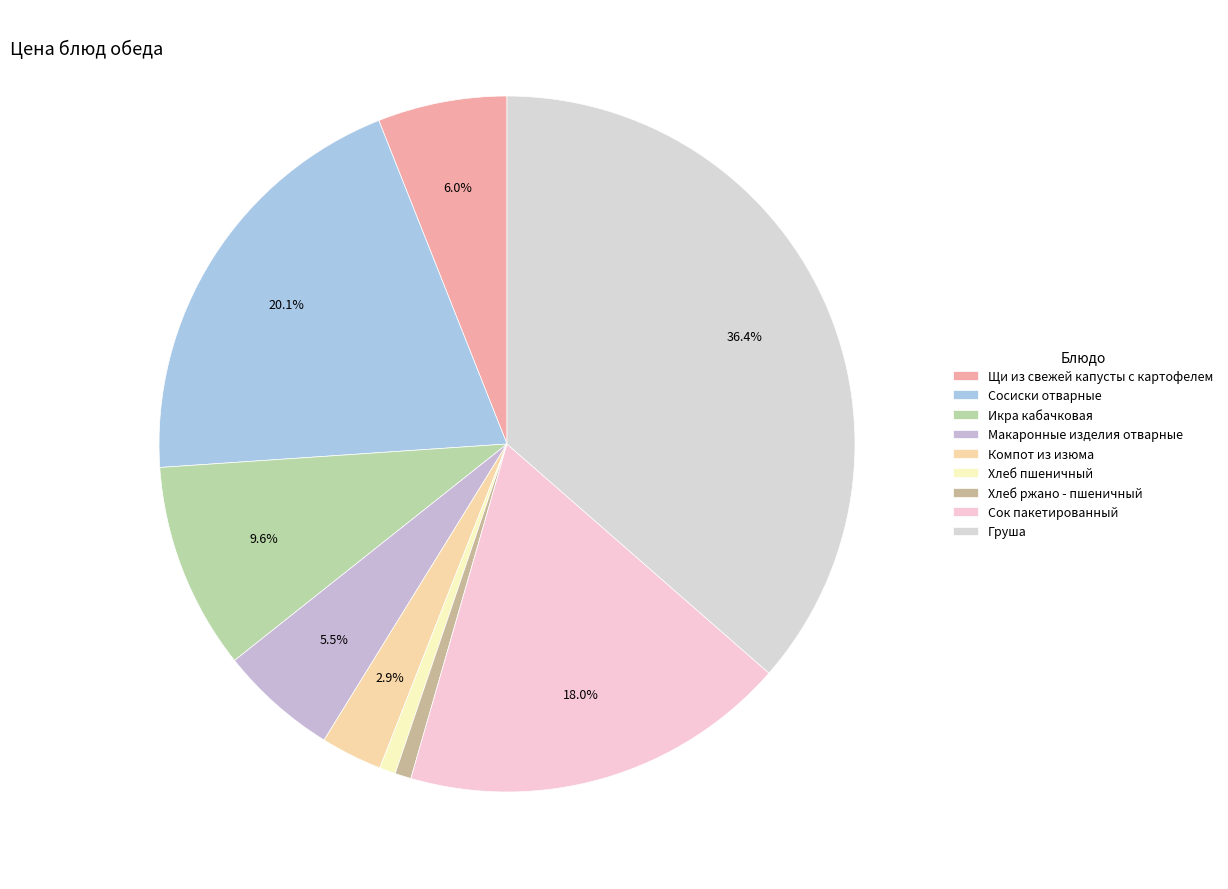

Is there any slice that represents more than half of the pie?

No